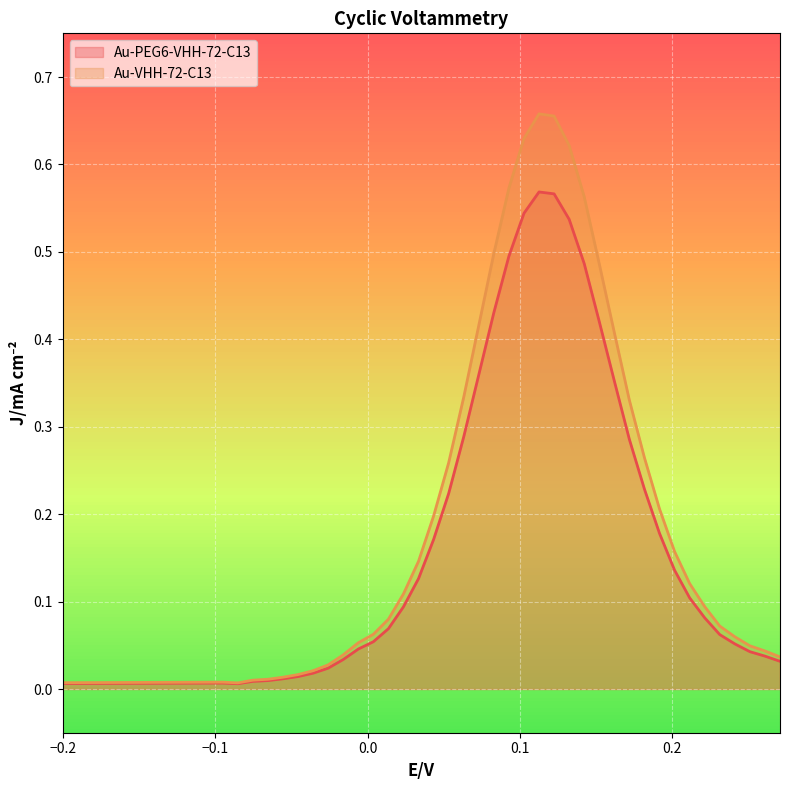

At how many categories does at least one series exceed 0?

39